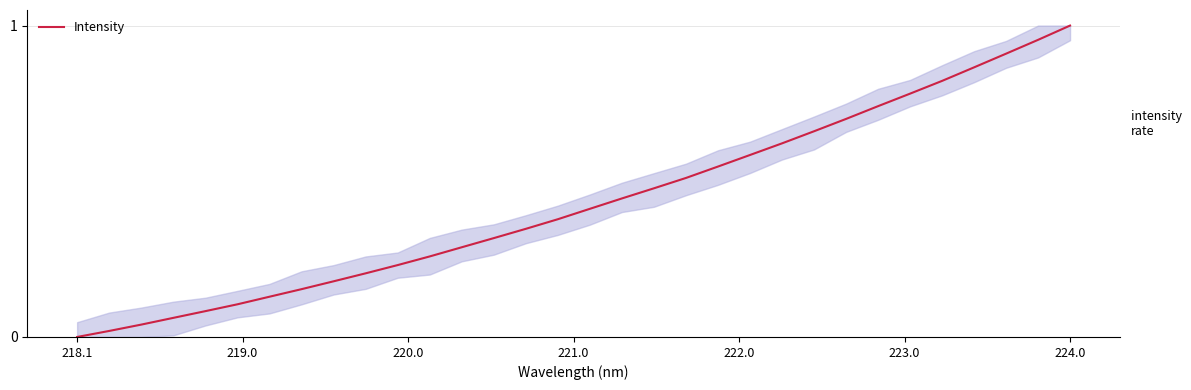

What is the greatest value displayed?

1.0